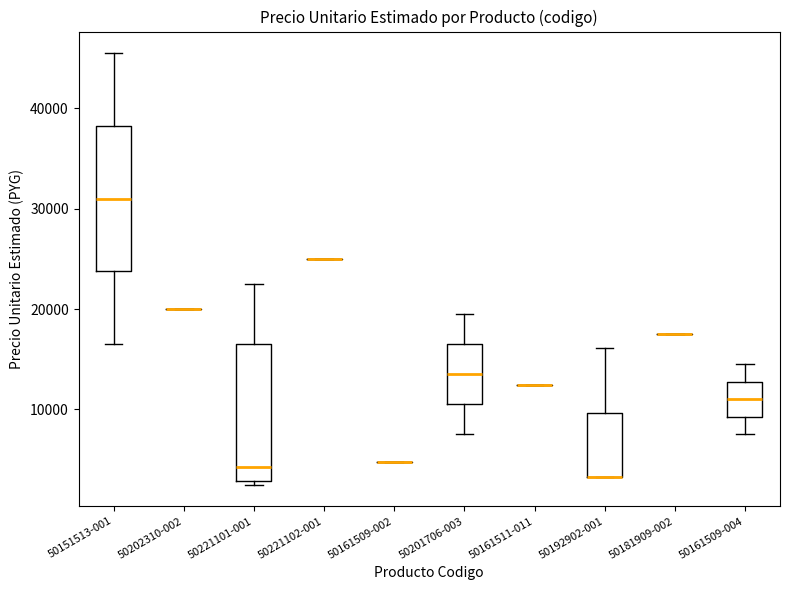

Reading left to right, read every box against the y-axis: the position of its median line, the range the box covers, and the ends of its whiskers. The values are not printed on the chart, so give them approximately, as read against the axis.

50151513-001: median 31000, box 24000 to 38000, whiskers 17000 to 46000
50202310-002: box collapsed to a line at 20000, whiskers 20000 to 20000
50221101-001: median 4000, box 3000 to 17000, whiskers 3000 (just below the box's lower edge) to 23000
50221102-001: box collapsed to a line at 25000, whiskers 25000 to 25000
50161509-002: box collapsed to a line at 5000, whiskers 5000 to 5000
50201706-003: median 14000, box 11000 to 17000, whiskers 8000 to 20000
50161511-011: box collapsed to a line at 12000, whiskers 12000 to 12000
50192902-001: median 3000 (drawn on the box's lower edge), box 3000 to 10000, whiskers 3000 to 16000
50181909-002: box collapsed to a line at 18000, whiskers 18000 to 18000
50161509-004: median 11000, box 9000 to 13000, whiskers 8000 to 15000